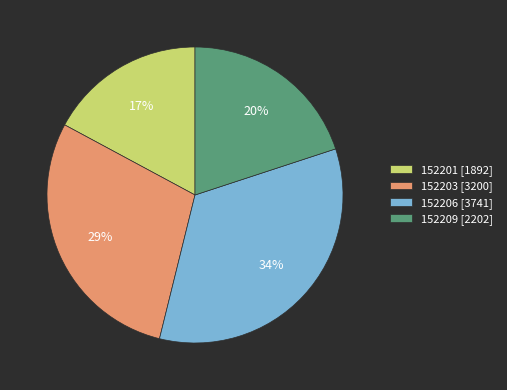

Which category has the smallest portion of the pie?

152201